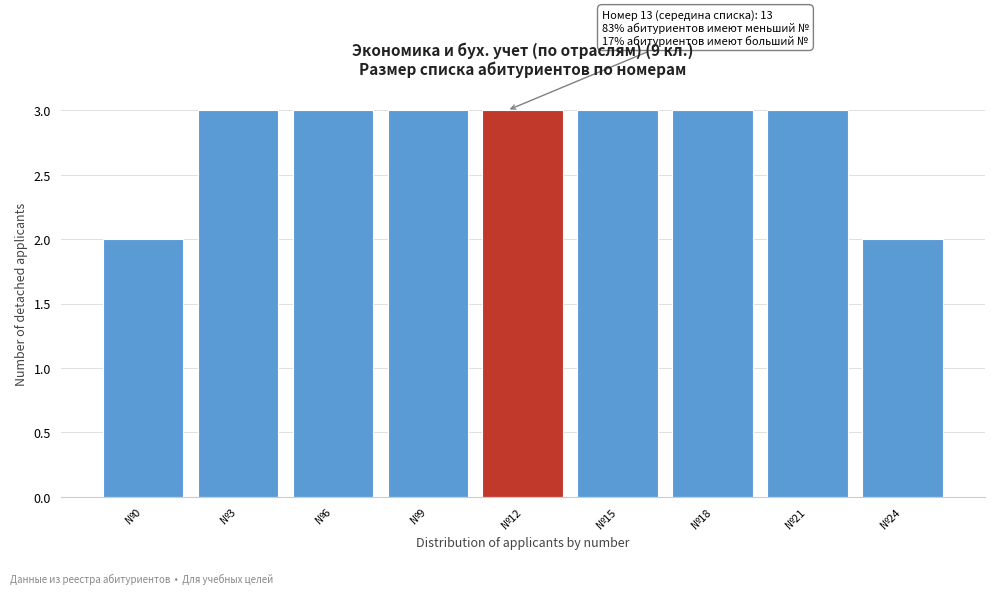

Reading left to right, list all the values displayed in this chart.

№0=2	№3=3	№6=3	№9=3	№12=3	№15=3	№18=3	№21=3	№24=2